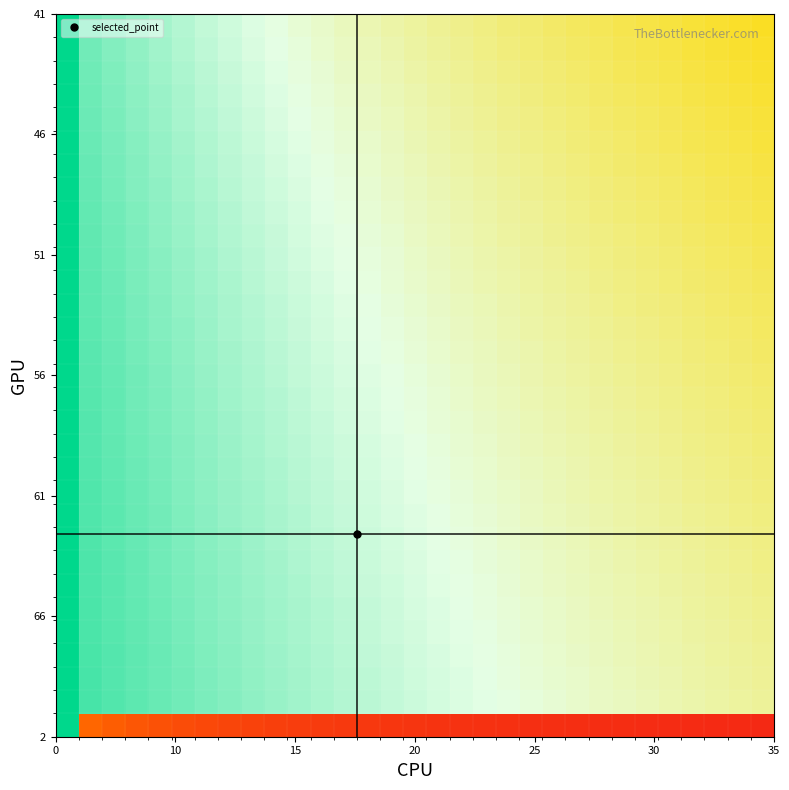

What is the maximum value shown in the chart?

1.0